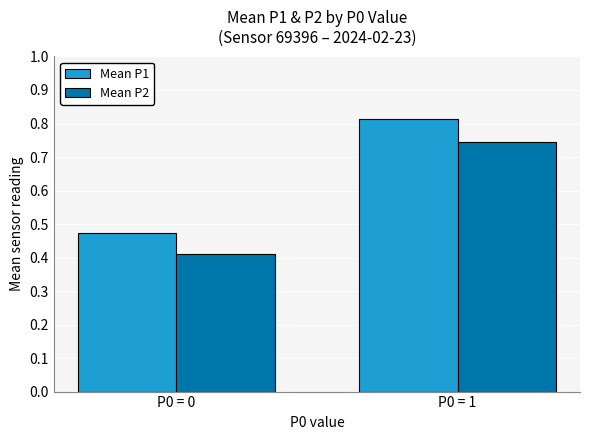

At how many categories does at least one series exceed 0?

2